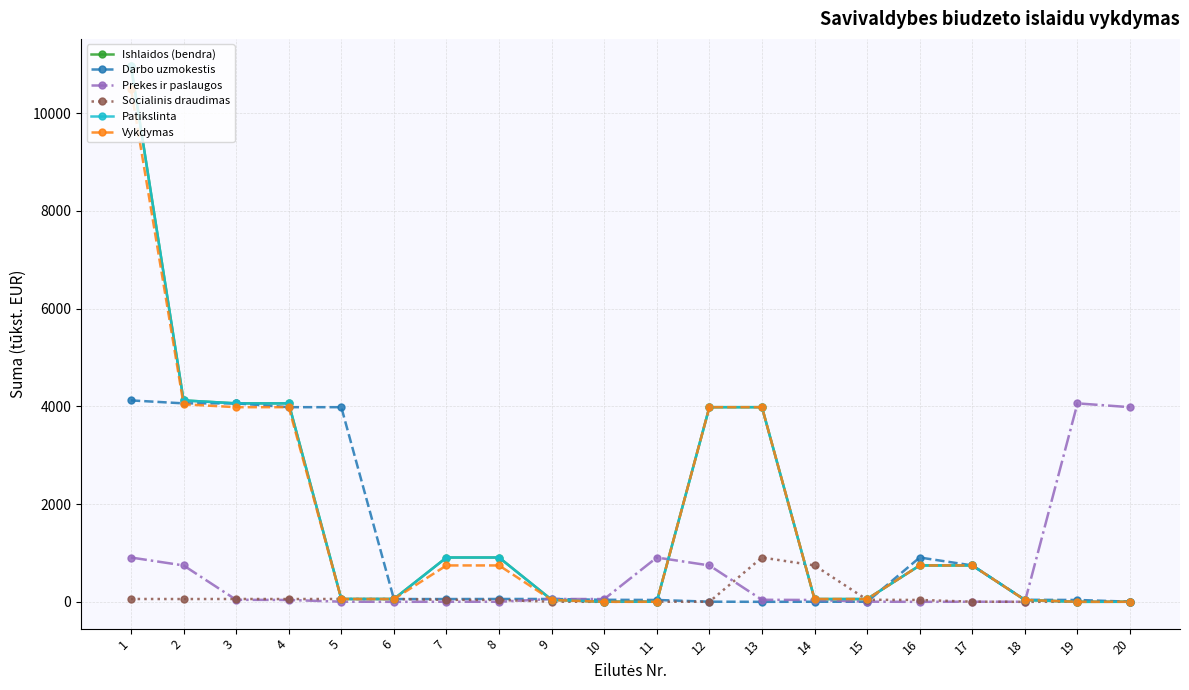

How many lines are shown in the chart?

6